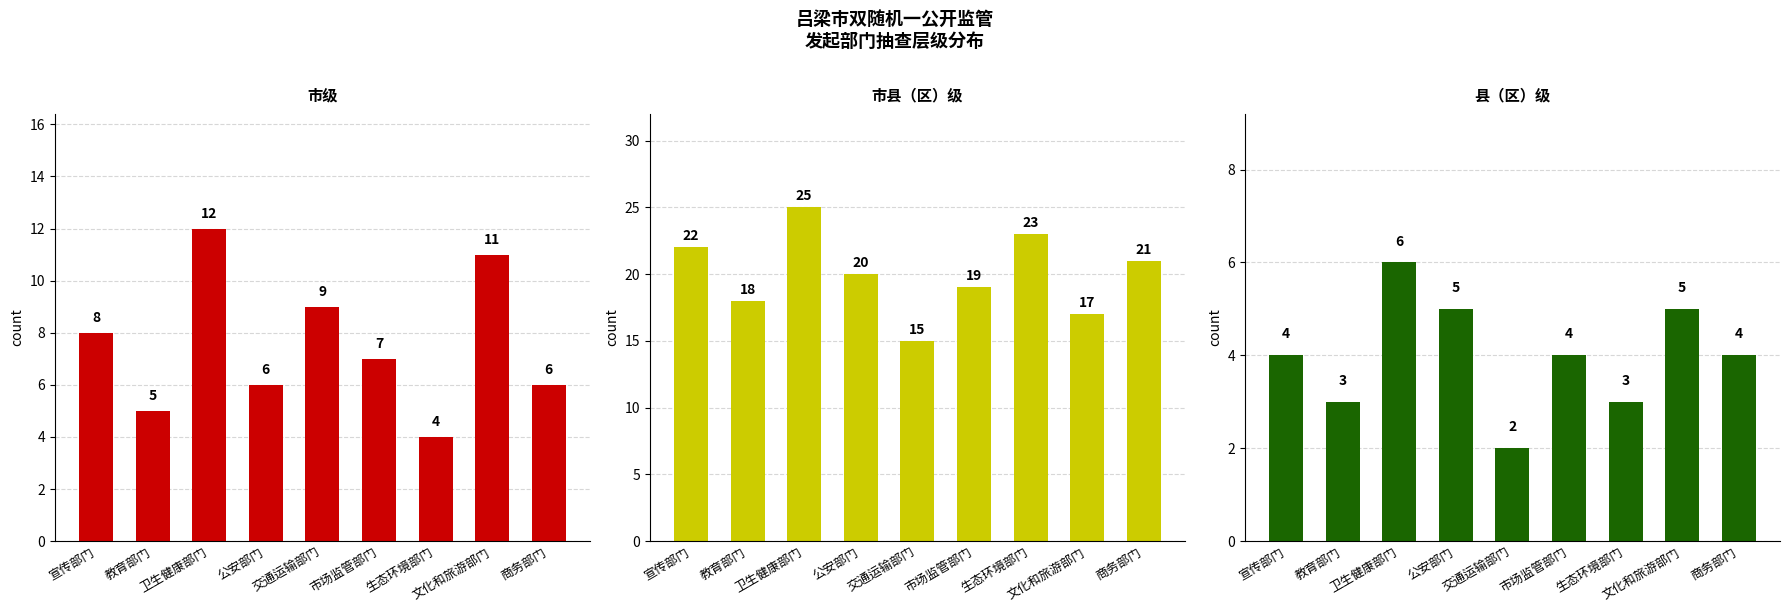

Which series has the largest total across all categories?

市县（区）级